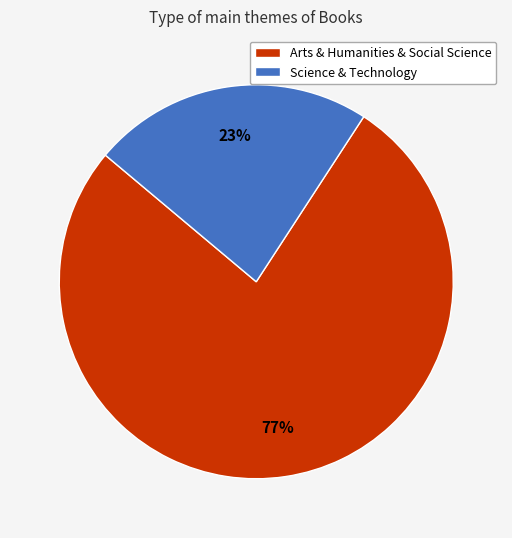

What is the largest slice in the pie chart?

Arts & Humanities & Social Science